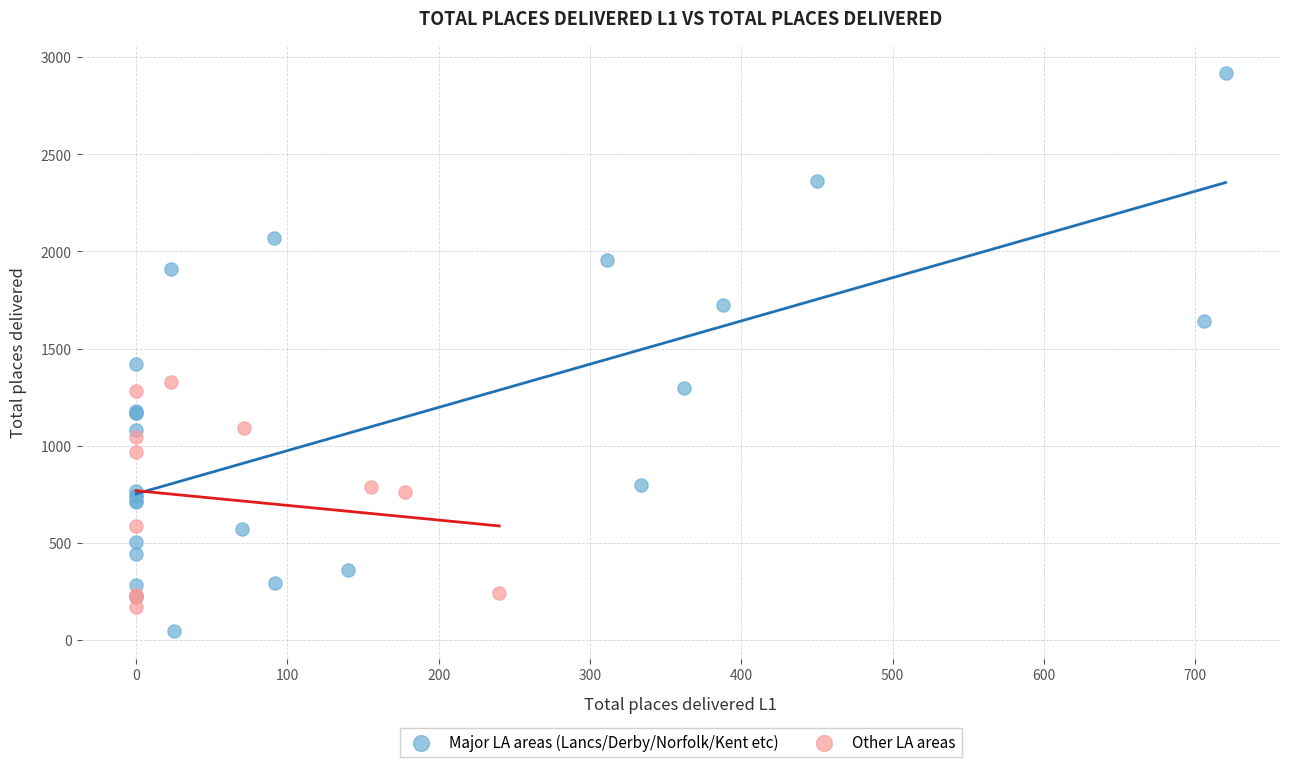

Which series contains the highest Y value?

Major LA areas (Lancs/Derby/Norfolk/Kent etc)